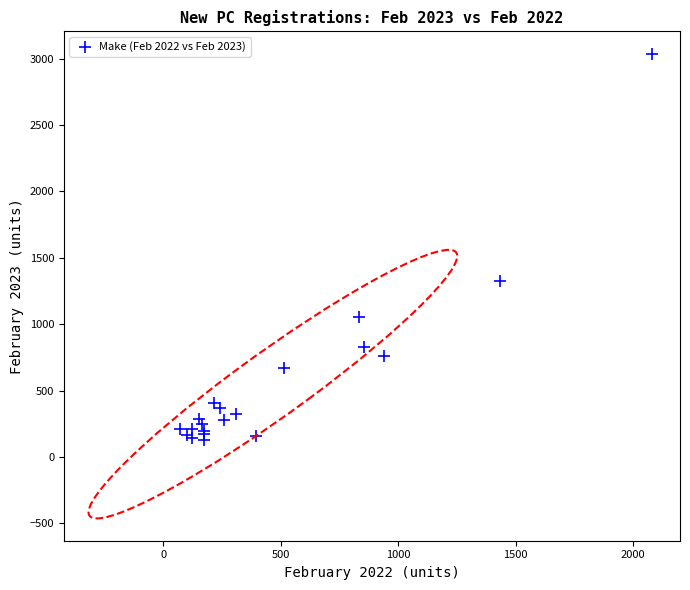

What Y value in the scatter plot is closest to 1578?

1325